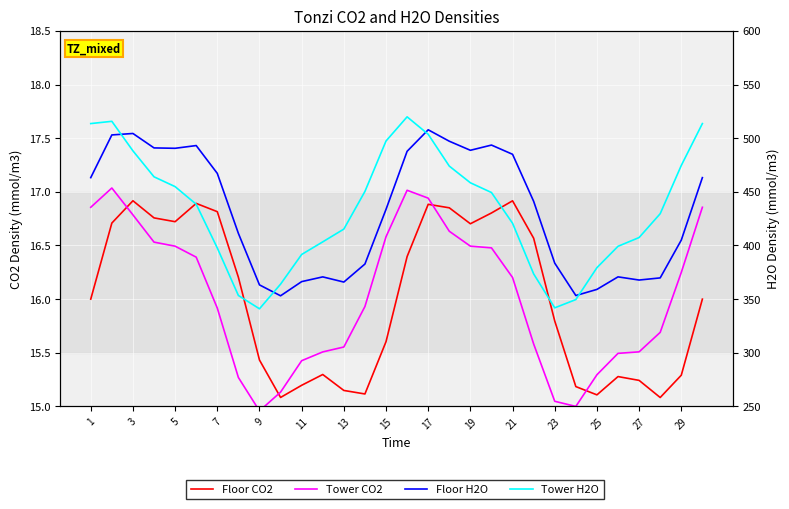

True or false: Tower CO2 and Tower H2O cross at least once.

False